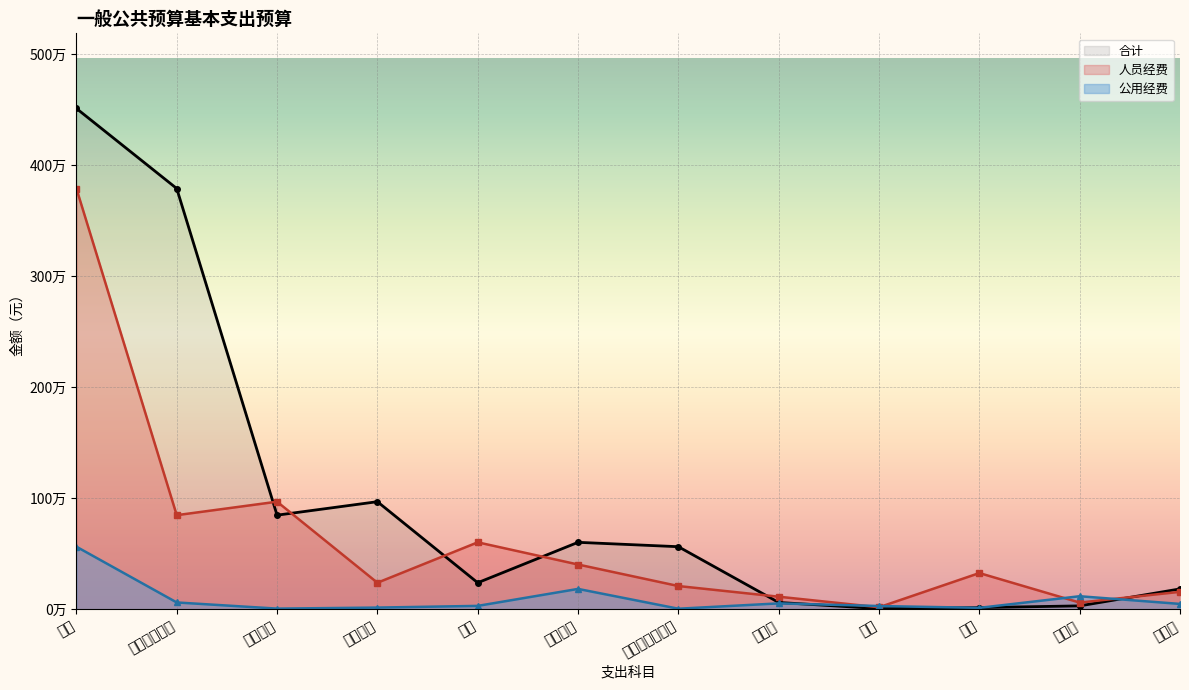

Reading left to right, what are all the values shown in this chart?

人员经费: 合计=3791302.8	工资福利支出=847980.0	基本工资=969480.0	津贴补贴=239183.0	奖金=603340.0	绩效工资=403421.6	商品和服务支出=209466.0	办公费=113359.4	水费=18278.4	电费=326440.4	邮电费=60354.0	差旅费=157328.0
公用经费: 合计=563861.3	工资福利支出=61540.0	基本工资=6120.0	津贴补贴=15300.0	奖金=30628.0	绩效工资=183600.0	商品和服务支出=5130.0	办公费=53199.7	水费=29439.4	电费=12960.0	邮电费=117600.0	差旅费=48344.3
合计: 合计=4512492.2	工资福利支出=3791302.8	基本工资=847980.0	津贴补贴=969480.0	奖金=239183.0	绩效工资=603340.0	商品和服务支出=563861.3	办公费=61540.0	水费=6120.0	电费=15300.0	邮电费=30628.0	差旅费=183600.0